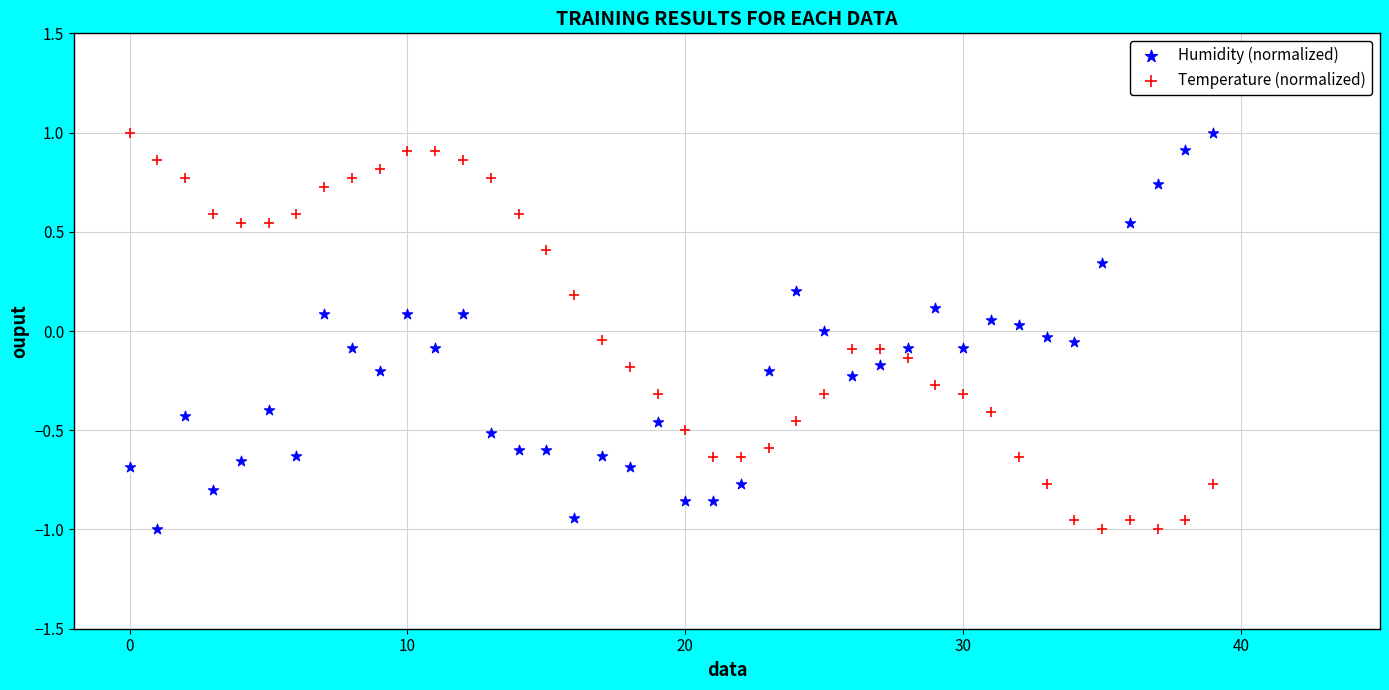

Across all data points, what is the range of Y values (max minus min)?

2.0